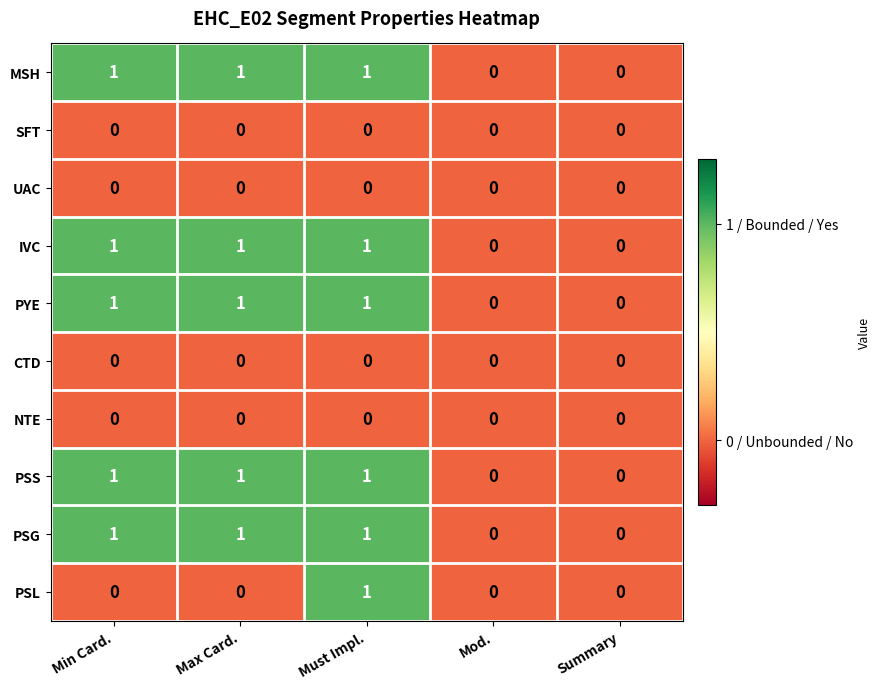

Is the value of MSH at Must Impl. greater than the value of PYE at Summary?

Yes